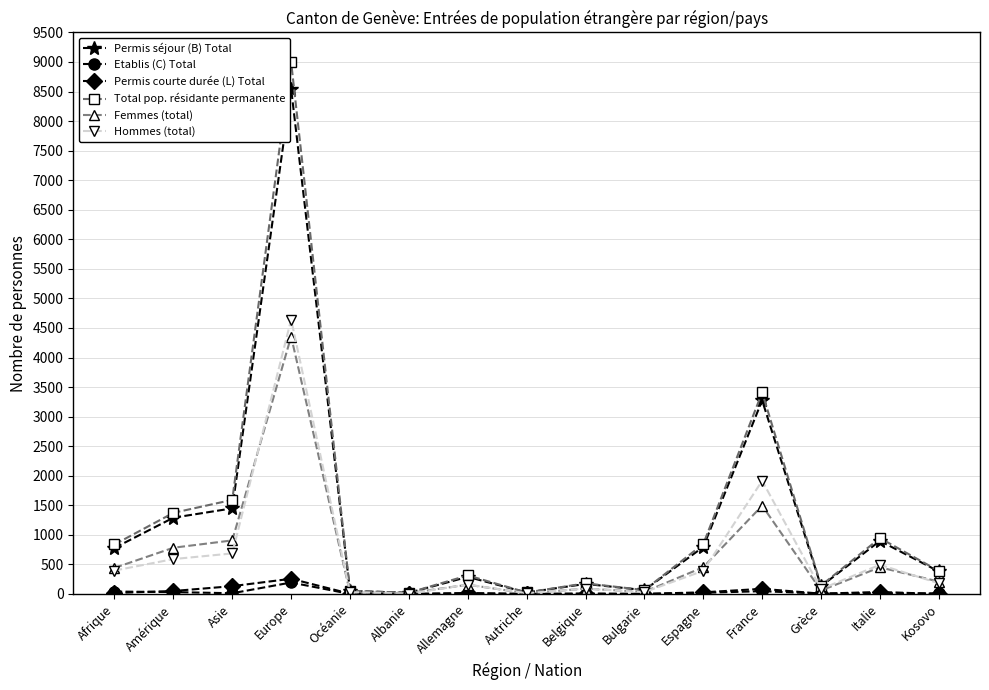

Which series changed the most between Europe and Italie?

Total pop. résidante permanente